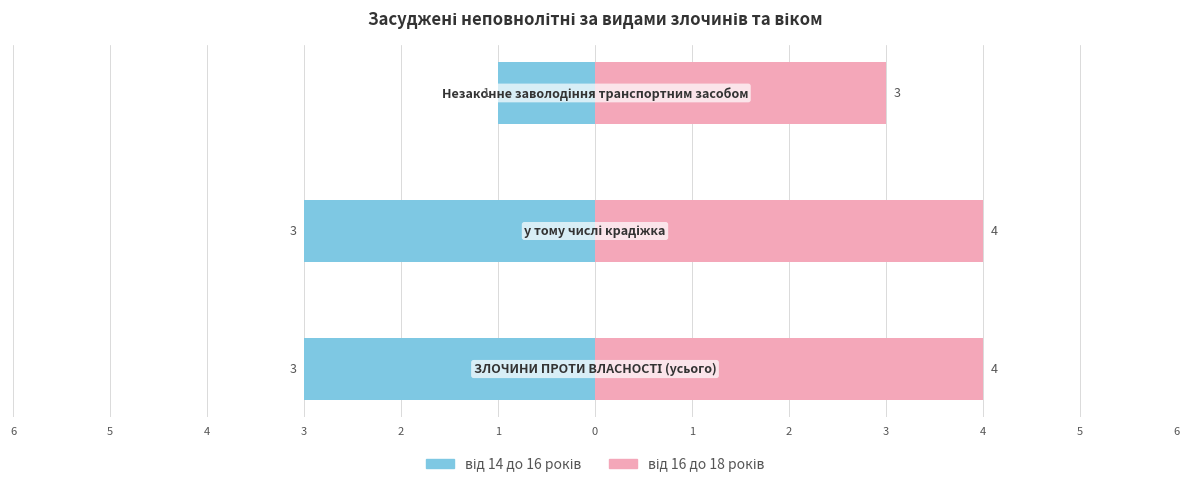

Count the number of categories in the chart.

3